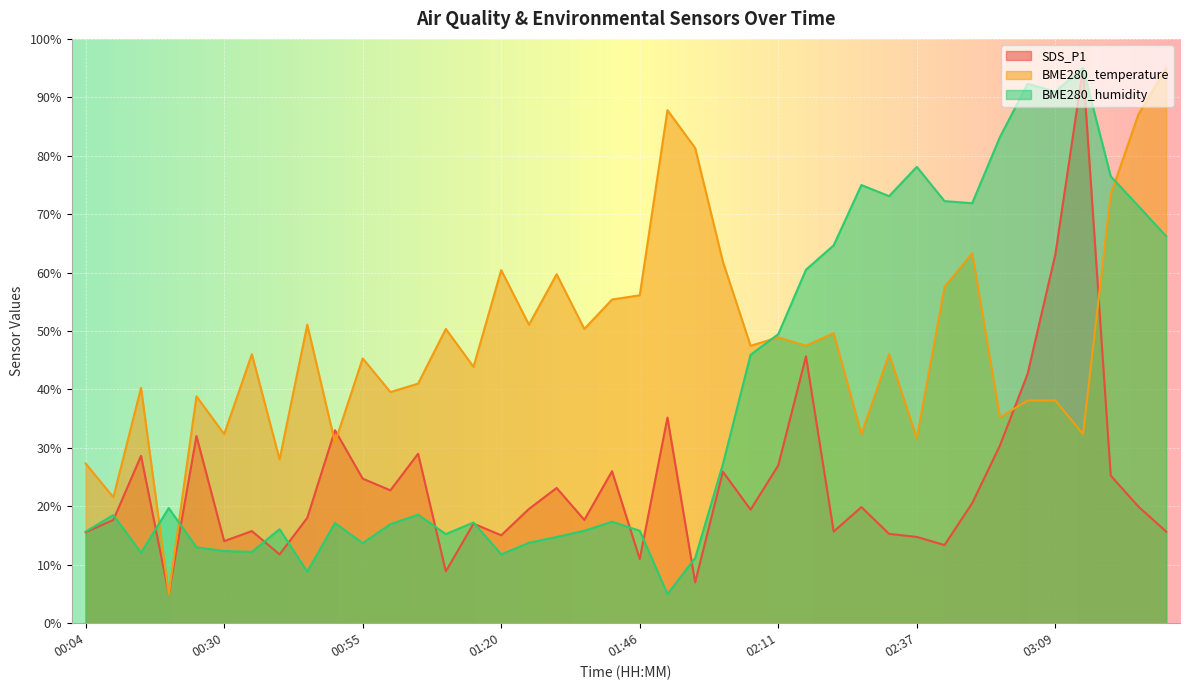

Reading left to right, extract all data points from this chart.

SDS_P1: 00:04=15.6	00:09=17.7	00:15=28.6	00:20=5.0	00:25=32.0	00:30=14.1	00:35=15.8	00:40=11.8	00:45=18.0	00:50=33.0	00:55=24.7	01:00=22.7	01:05=29.0	01:10=8.9	01:15=17.0	01:20=15.0	01:25=19.6	01:31=23.1	01:36=17.7	01:41=26.0	01:46=11.0	01:51=35.2	01:56=7.0	02:01=25.9	02:06=19.4	02:11=27.0	02:16=45.7	02:22=15.7	02:27=19.9	02:32=15.3	02:37=14.8	02:42=13.4	02:53=20.6	02:59=30.4	03:04=42.7	03:09=63.1	03:14=95.0	03:36=25.3	03:41=20.0	03:46=15.7
BME280_temperature: 00:04=27.3	00:09=21.6	00:15=40.3	00:20=5.0	00:25=38.8	00:30=32.4	00:35=46.0	00:40=28.0	00:45=51.1	00:50=30.9	00:55=45.3	01:00=39.6	01:05=41.0	01:10=50.4	01:15=43.9	01:20=60.4	01:25=51.1	01:31=59.7	01:36=50.4	01:41=55.4	01:46=56.1	01:51=87.8	01:56=81.3	02:01=61.9	02:06=47.5	02:11=48.9	02:16=47.5	02:22=49.6	02:27=32.4	02:32=46.0	02:37=31.6	02:42=57.6	02:53=63.3	02:59=35.2	03:04=38.1	03:09=38.1	03:14=32.4	03:36=73.4	03:41=87.1	03:46=95.0
BME280_humidity: 00:04=15.7	00:09=18.5	00:15=12.1	00:20=19.7	00:25=13.0	00:30=12.4	00:35=12.2	00:40=16.1	00:45=8.8	00:50=17.2	00:55=13.7	01:00=16.9	01:05=18.6	01:10=15.3	01:15=17.2	01:20=11.8	01:25=13.8	01:31=14.8	01:36=15.8	01:41=17.4	01:46=15.8	01:51=5.0	01:56=11.2	02:01=27.2	02:06=45.9	02:11=49.5	02:16=60.5	02:22=64.7	02:27=75.0	02:32=73.1	02:37=78.1	02:42=72.2	02:53=71.9	02:59=83.2	03:04=92.3	03:09=91.0	03:14=95.0	03:36=76.5	03:41=71.4	03:46=66.2